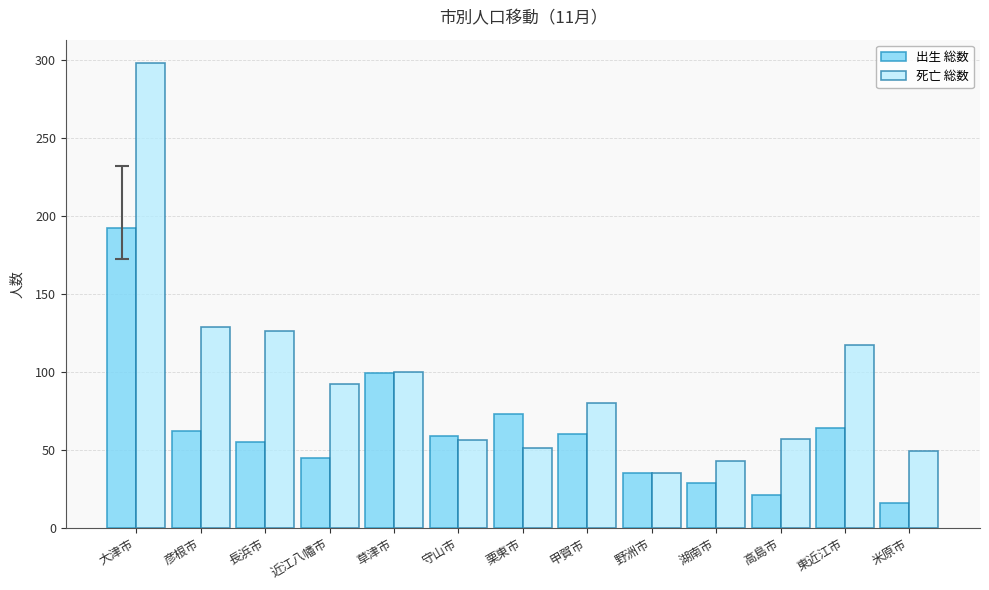

How many bars are there in each group?

2